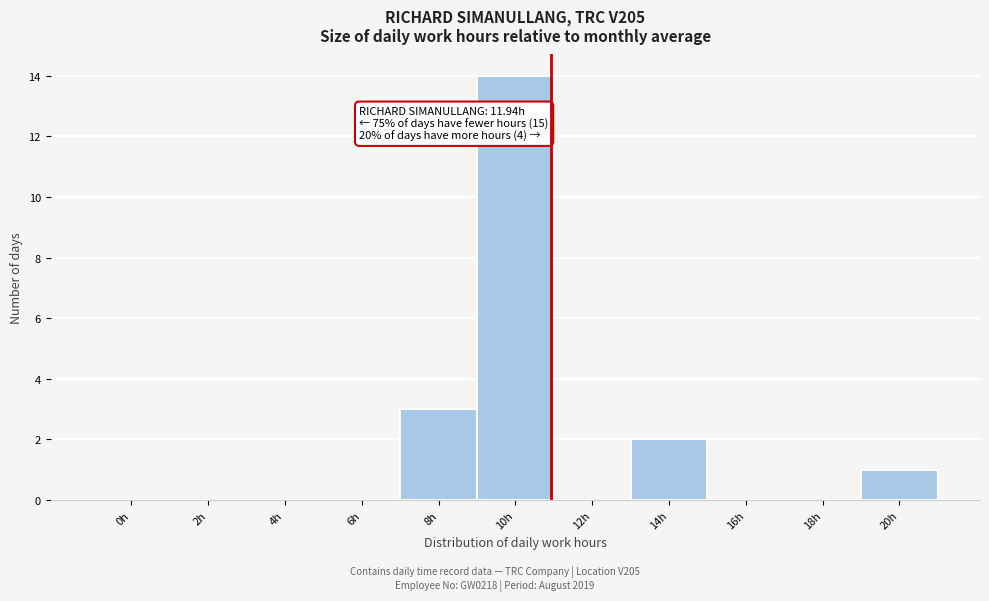

Reading left to right, what are all the values shown in this chart?

0h=0	2h=0	4h=0	6h=0	8h=3	10h=14	12h=0	14h=2	16h=0	18h=0	20h=1